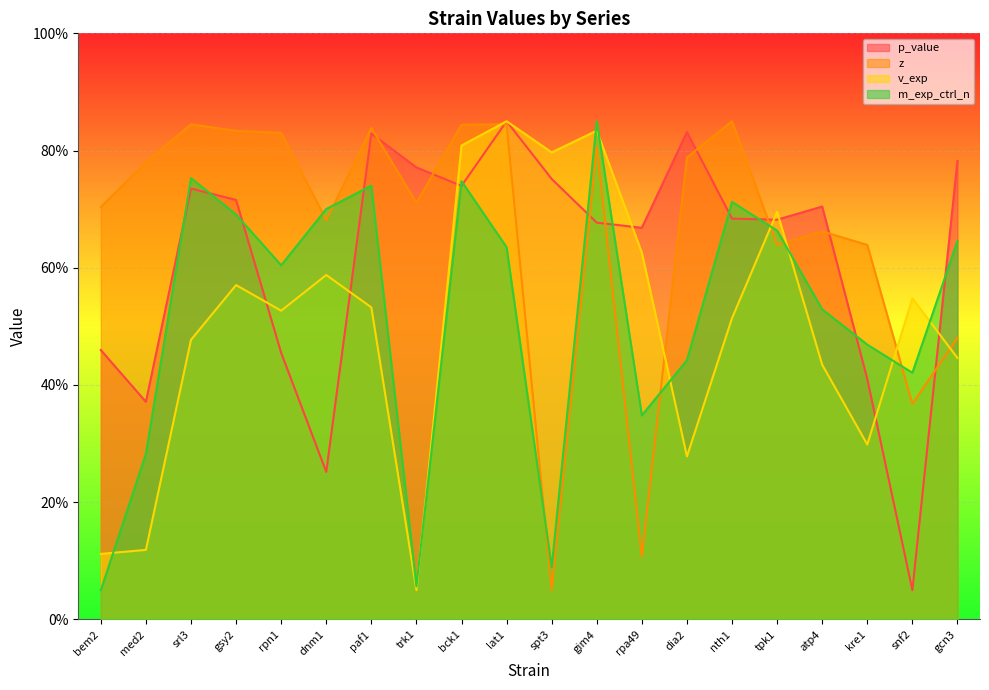

What position from the left is tpk1?

16